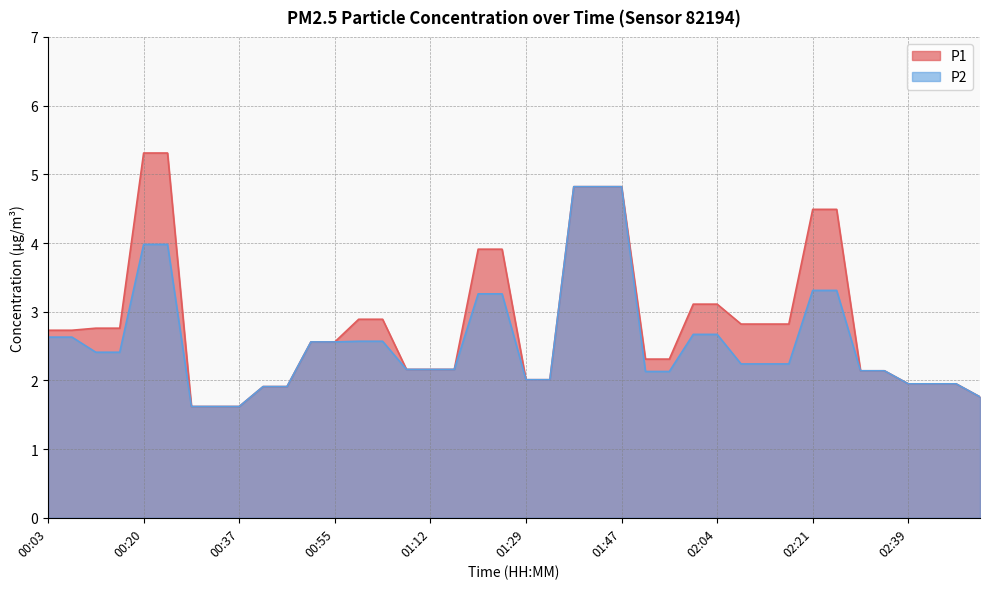

Which category has the lowest value in the P1 series?

00:29